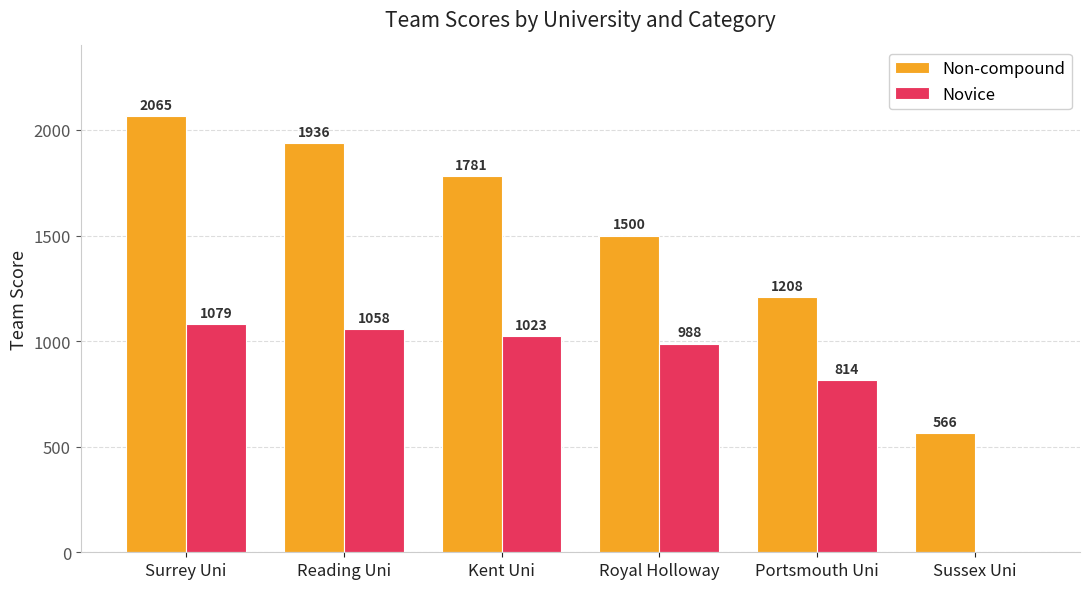

How many data points does each series have?

6